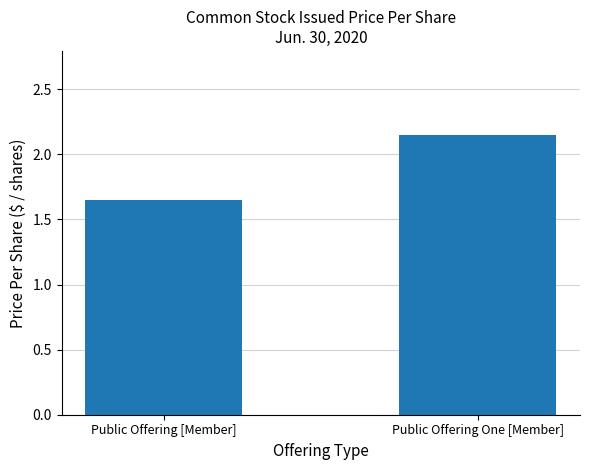

List the labels in order of value, largest first.

Public Offering One [Member], Public Offering [Member]